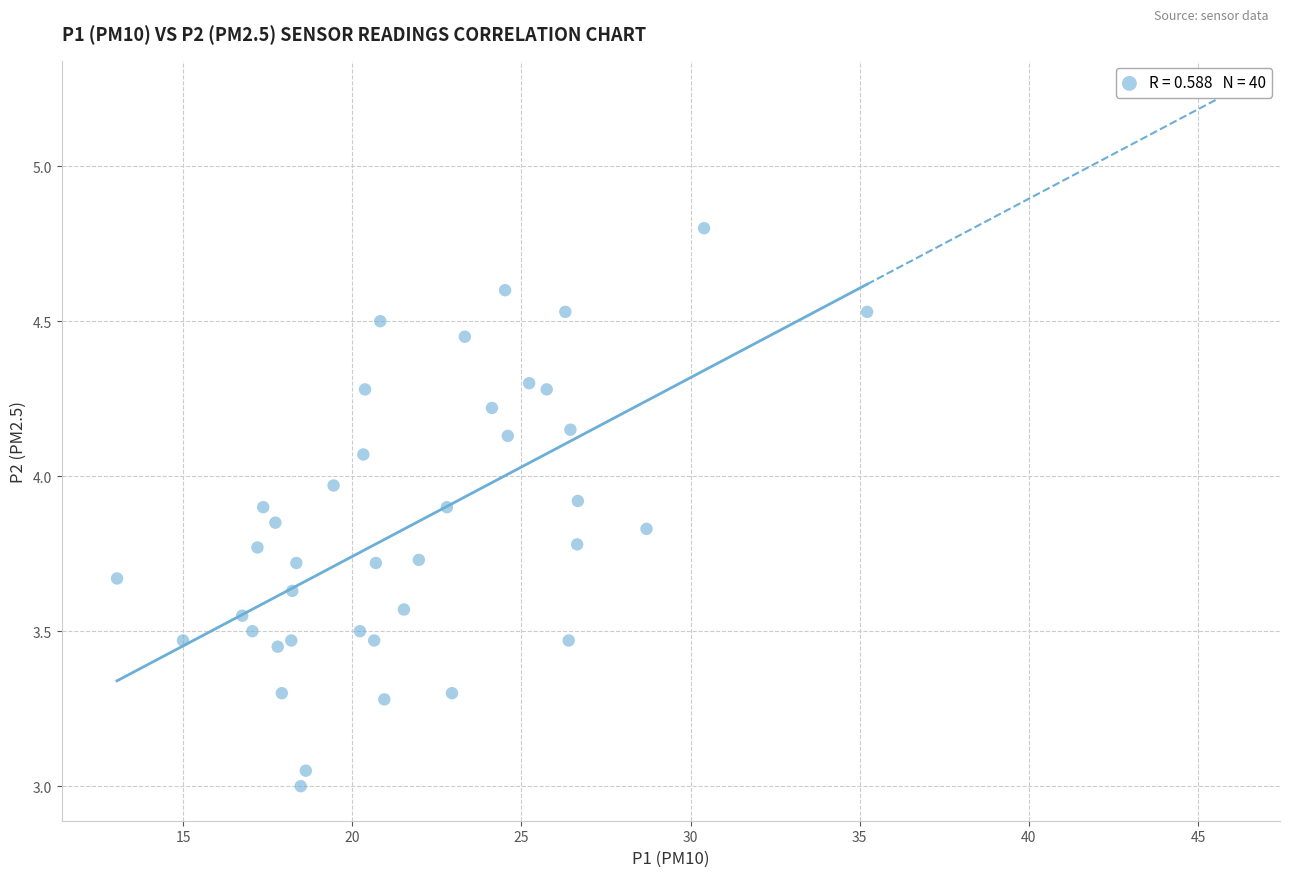

What is the range of X values (max minus min)?

22.2